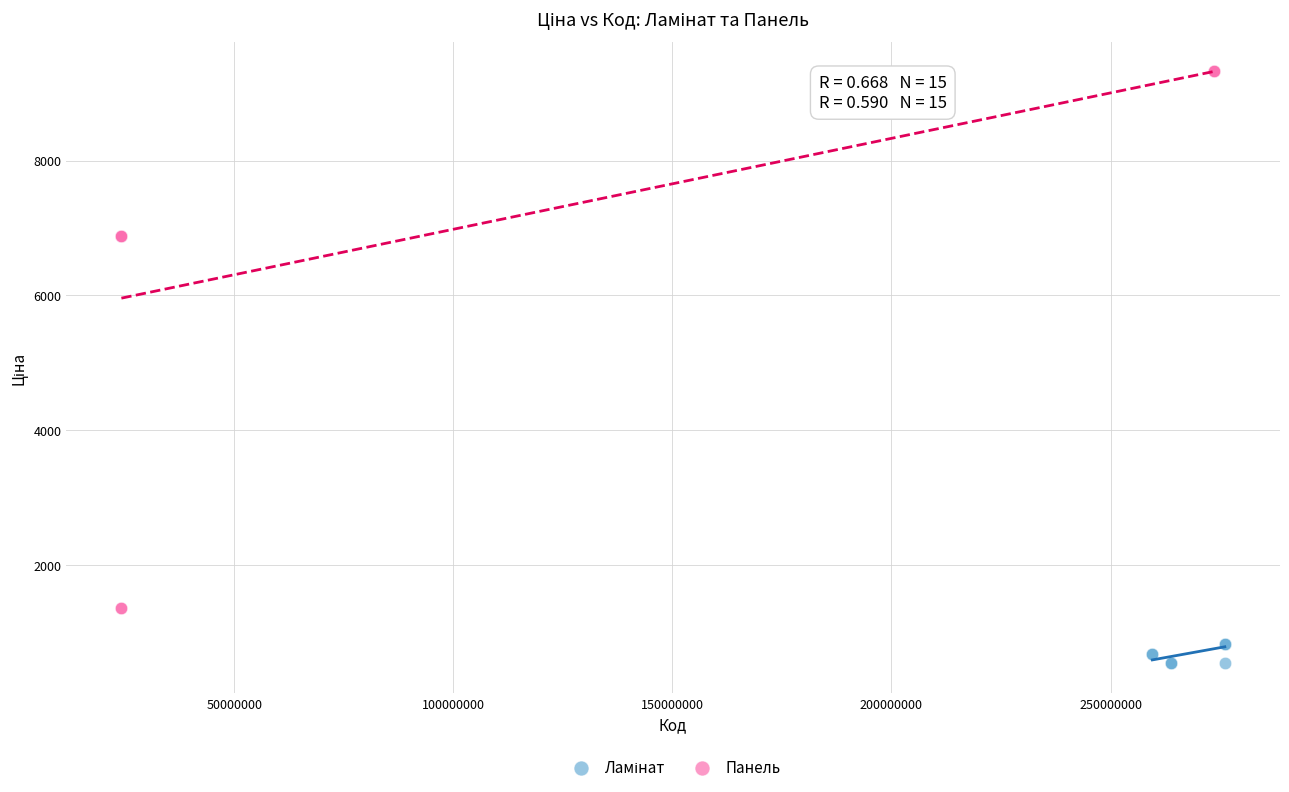

Which series has the largest Y range (max minus min)?

Панель